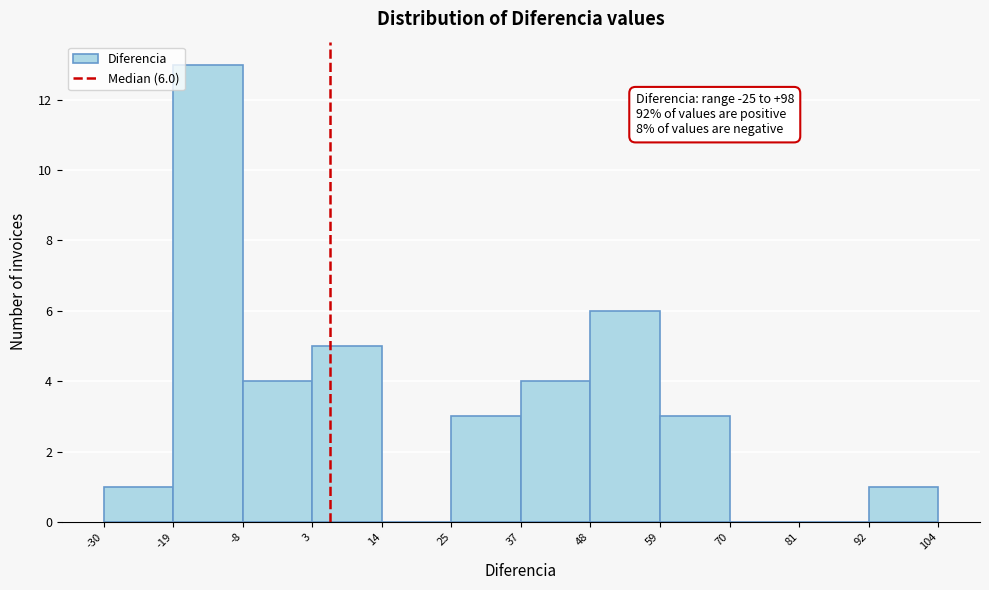

Which range on the x-axis has the tallest bar?

-19 to -8